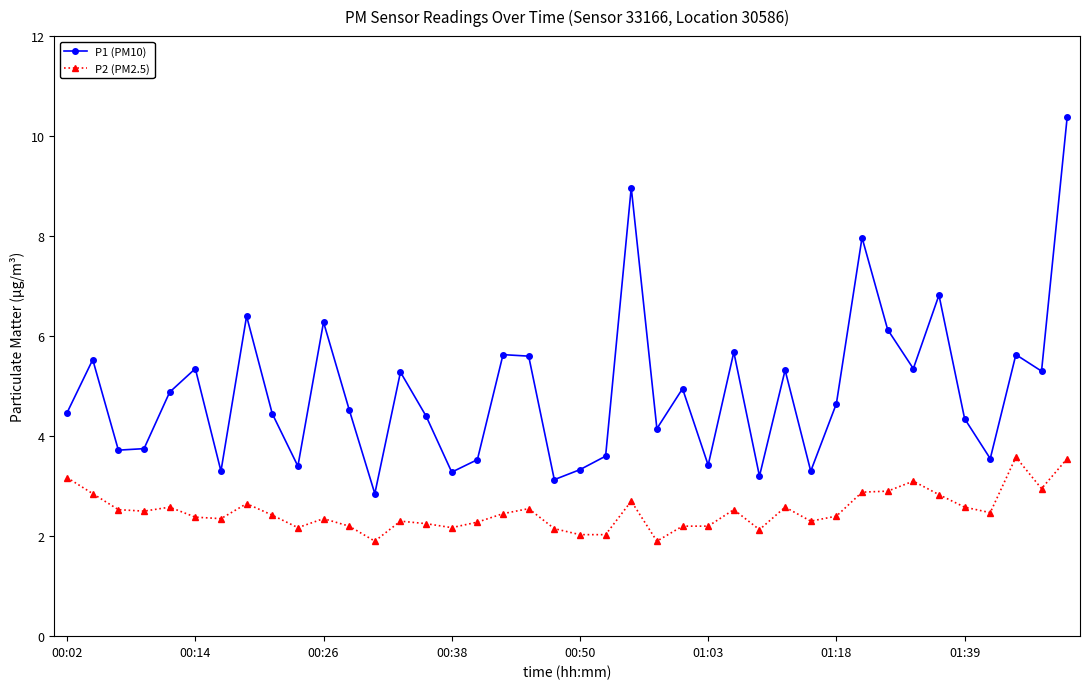

Rank the series by their maximum value, from highest to lowest.

P1 (PM10), P2 (PM2.5)